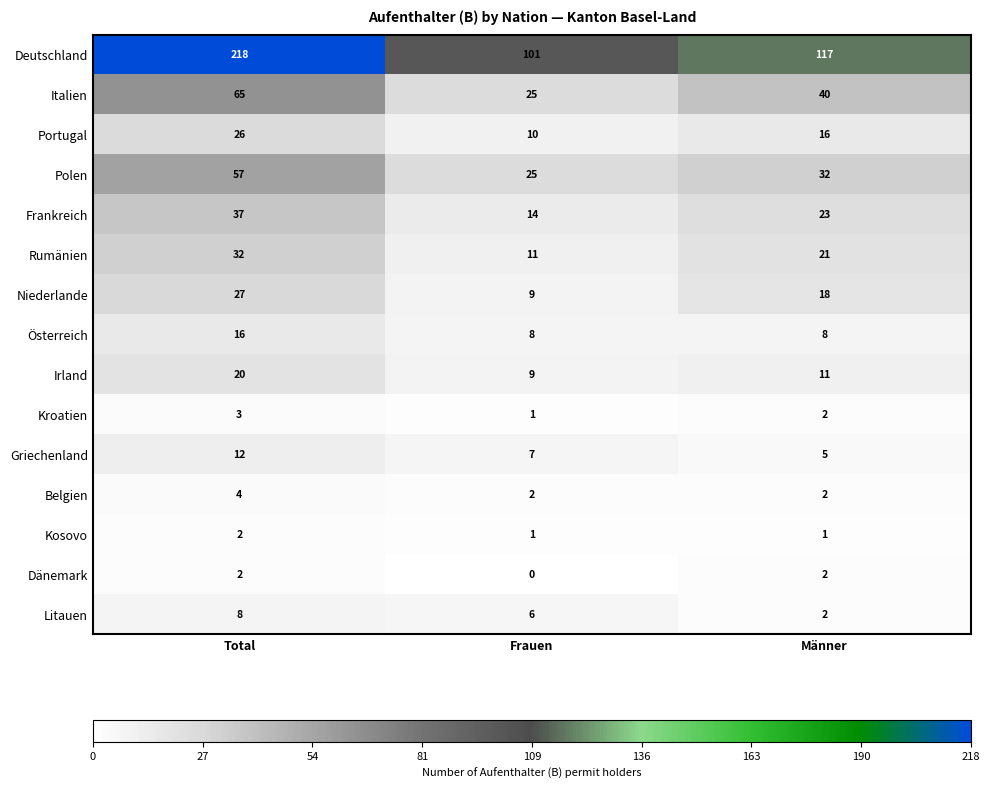

Which category has the highest value in the Italien series?

Total